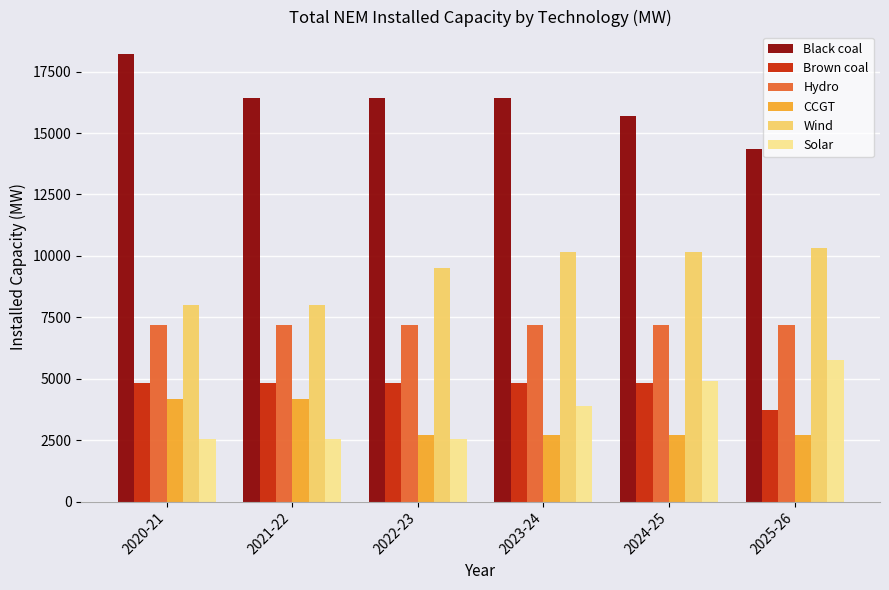

The value of CCGT at 2022-23 is 2694.0. True or false?

True